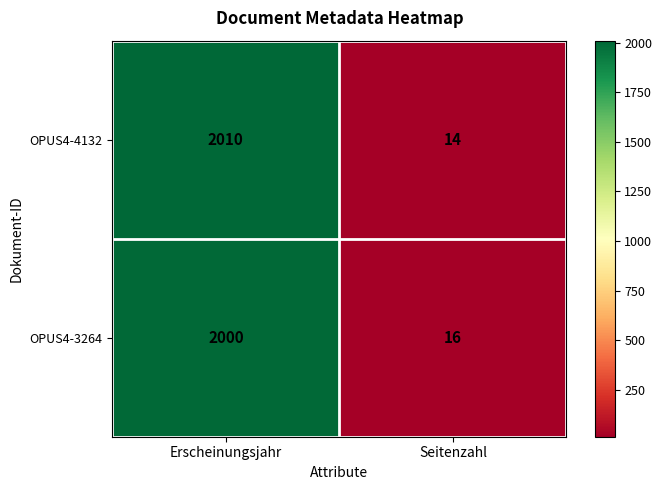

Between Erscheinungsjahr and Seitenzahl, which series saw the biggest shift?

OPUS4-4132